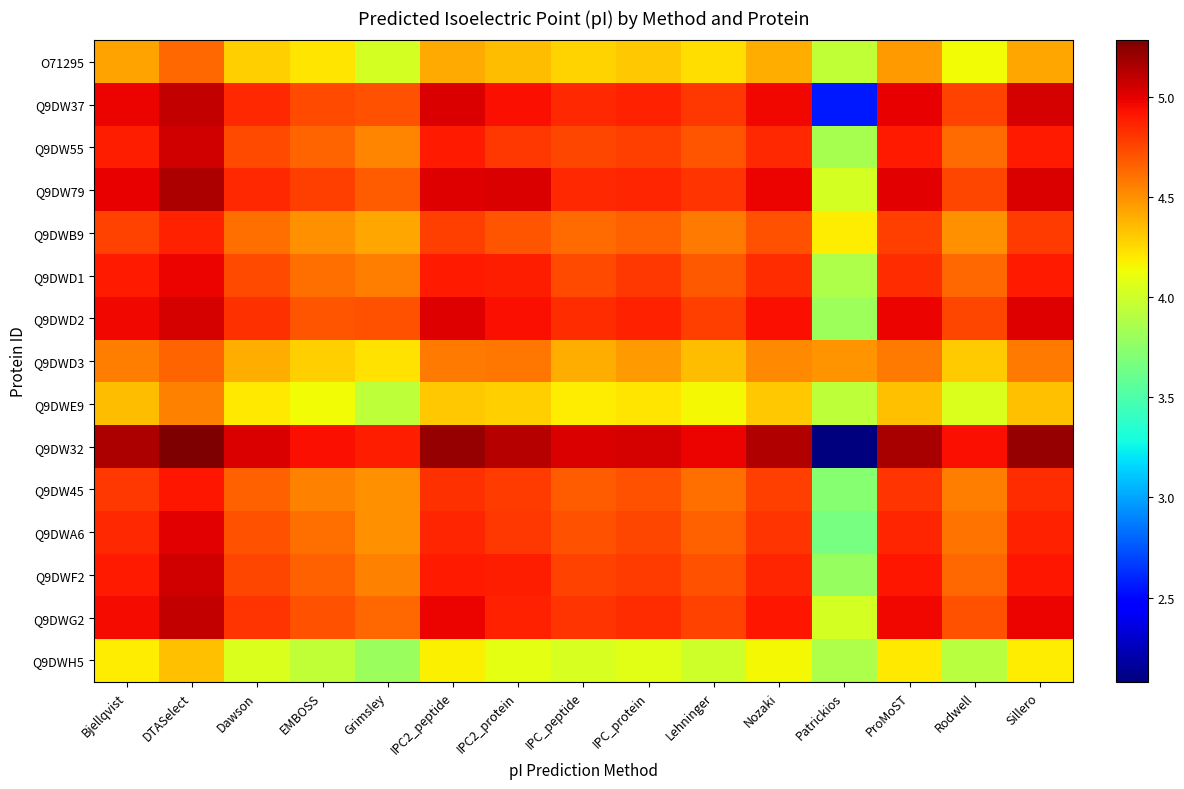

What is the smallest value displayed?

2.1